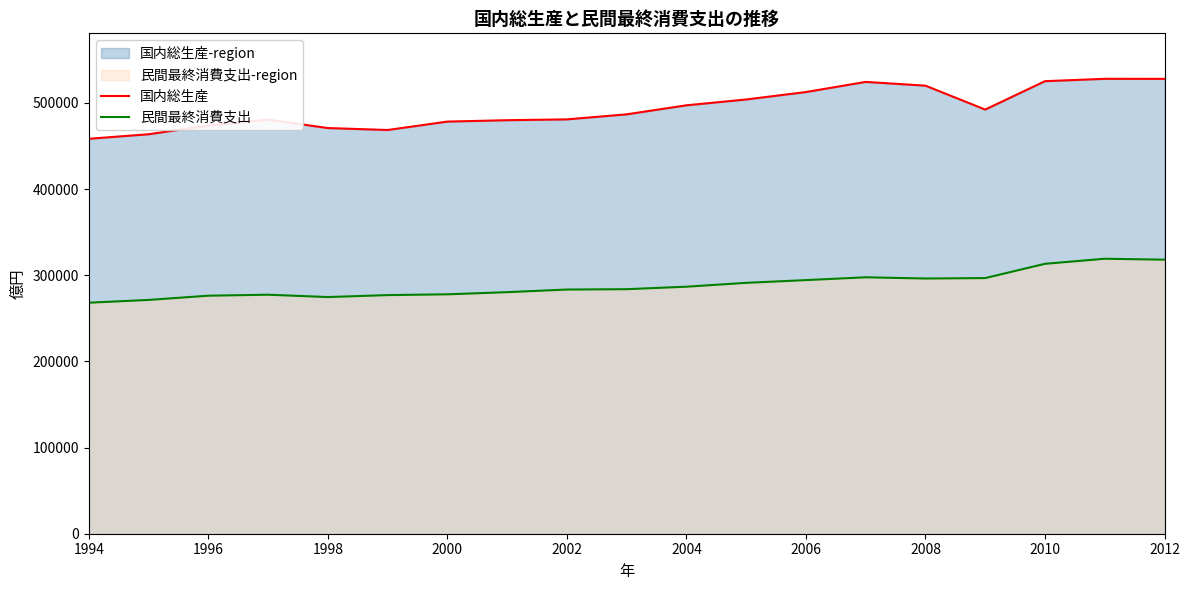

What is the maximum value for 民間最終消費支出?

319089.5